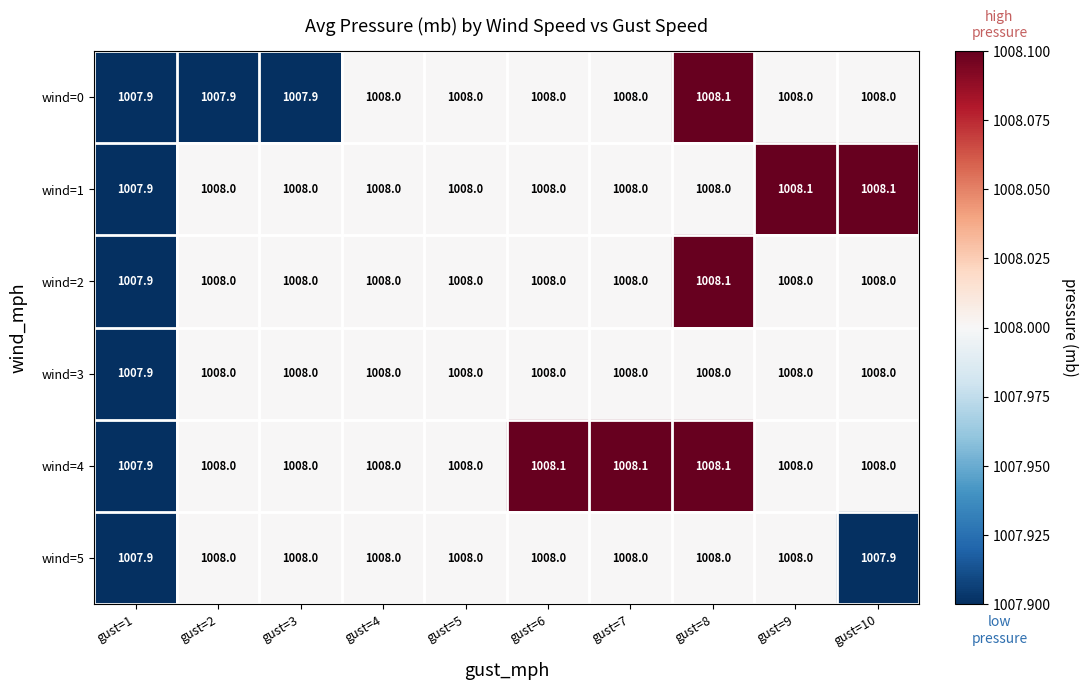

The wind=3 series shows 397.0 at gust=2. True or false?

False